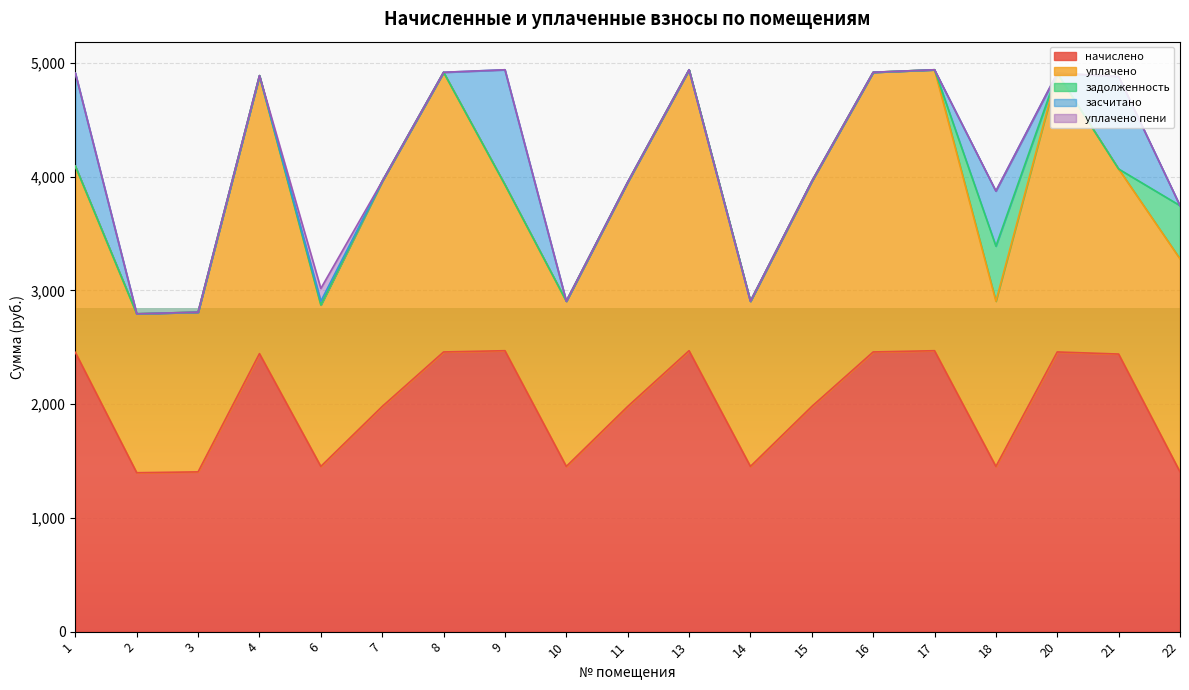

How many data points in засчитано are above 0?

5